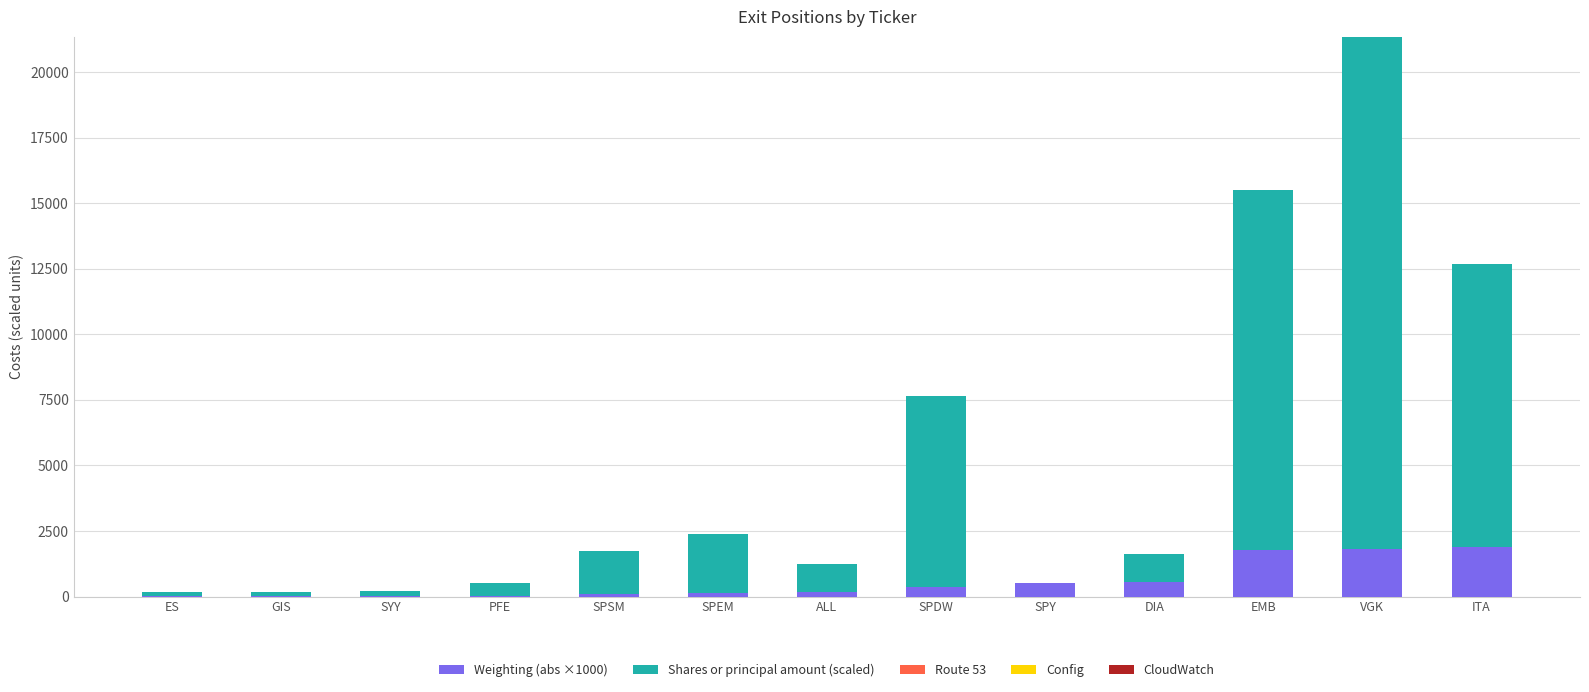

What is the maximum value for Weighting (abs ×1000)?

1897.0